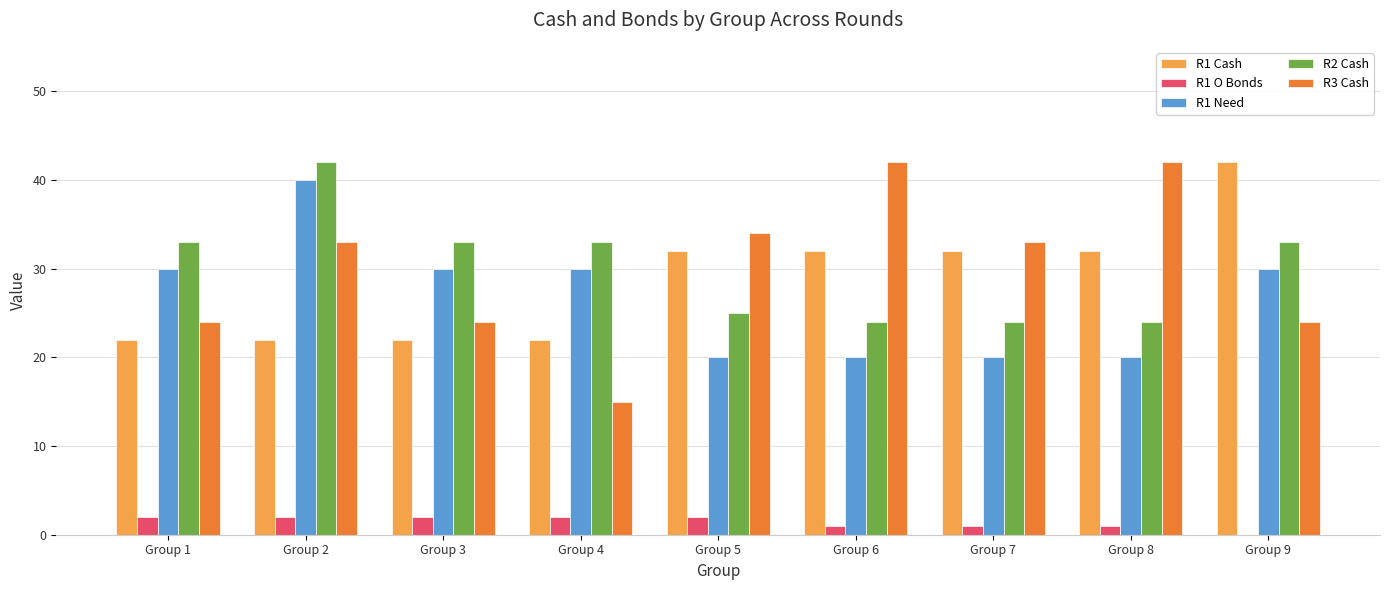

What is the total value across all series at Group 3?

111